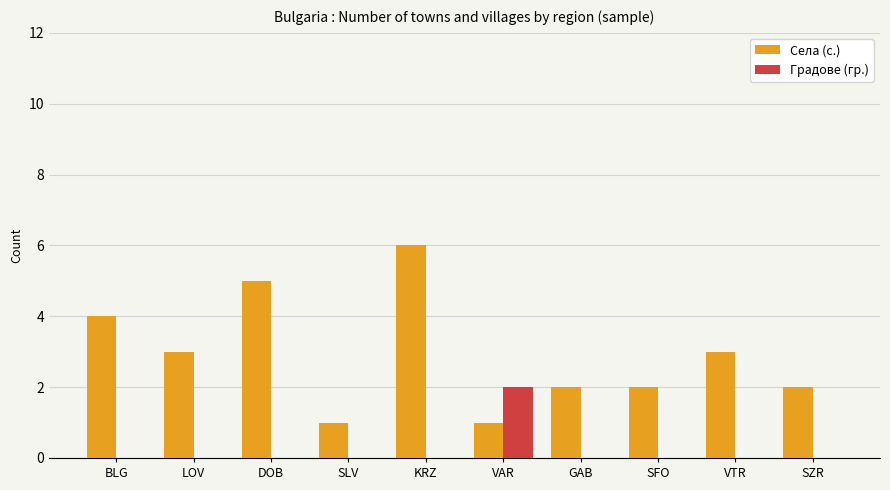

Which series has the widest spread of values?

Села (с.)